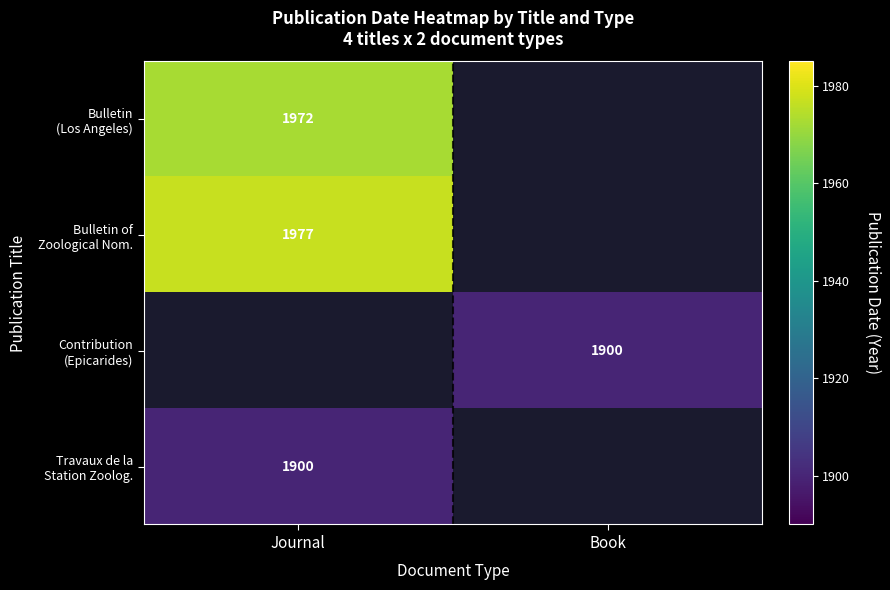

Rank the series by their maximum value, from highest to lowest.

Bulletin of Zoological Nom., Bulletin (Los Angeles), Contribution (Epicarides), Travaux de la Station Zoolog.